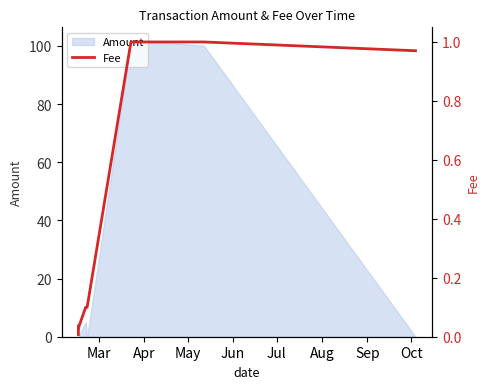

True or false: there are more than 1 points higher than both neighbors.

False